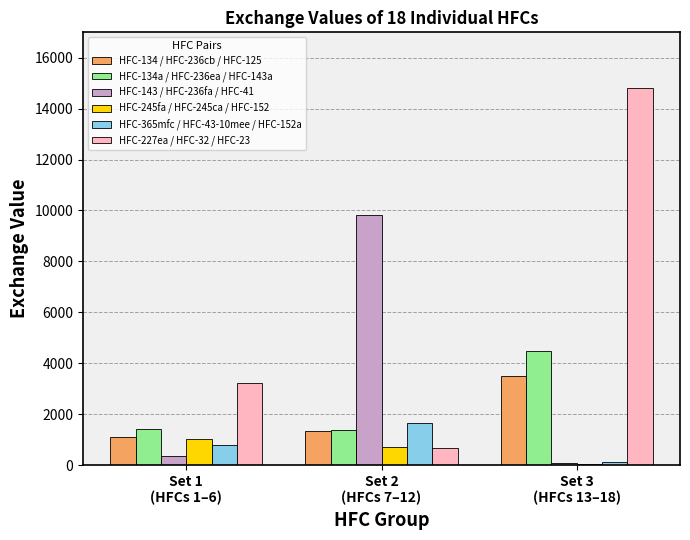

Which series has the largest total across all categories?

HFC-227ea / HFC-32 / HFC-23